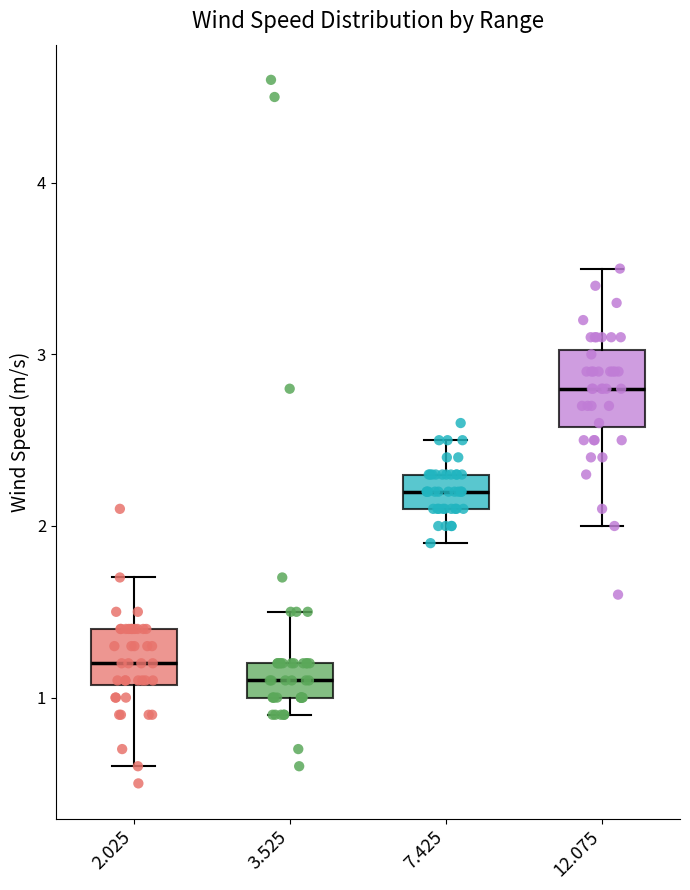

Reading left to right, read every box against the y-axis: the position of its median line, the range the box covers, and the ends of its whiskers. The values are not printed on the chart, so give them approximately, as read against the axis.

2.025: median 1.2, box 1.1 to 1.4, whiskers 0.6 to 1.7
3.525: median 1.1, box 1.0 to 1.2, whiskers 0.9 to 1.5
7.425: median 2.2, box 2.1 to 2.3, whiskers 1.9 to 2.5
12.075: median 2.8, box 2.6 to 3.0, whiskers 2.0 to 3.5